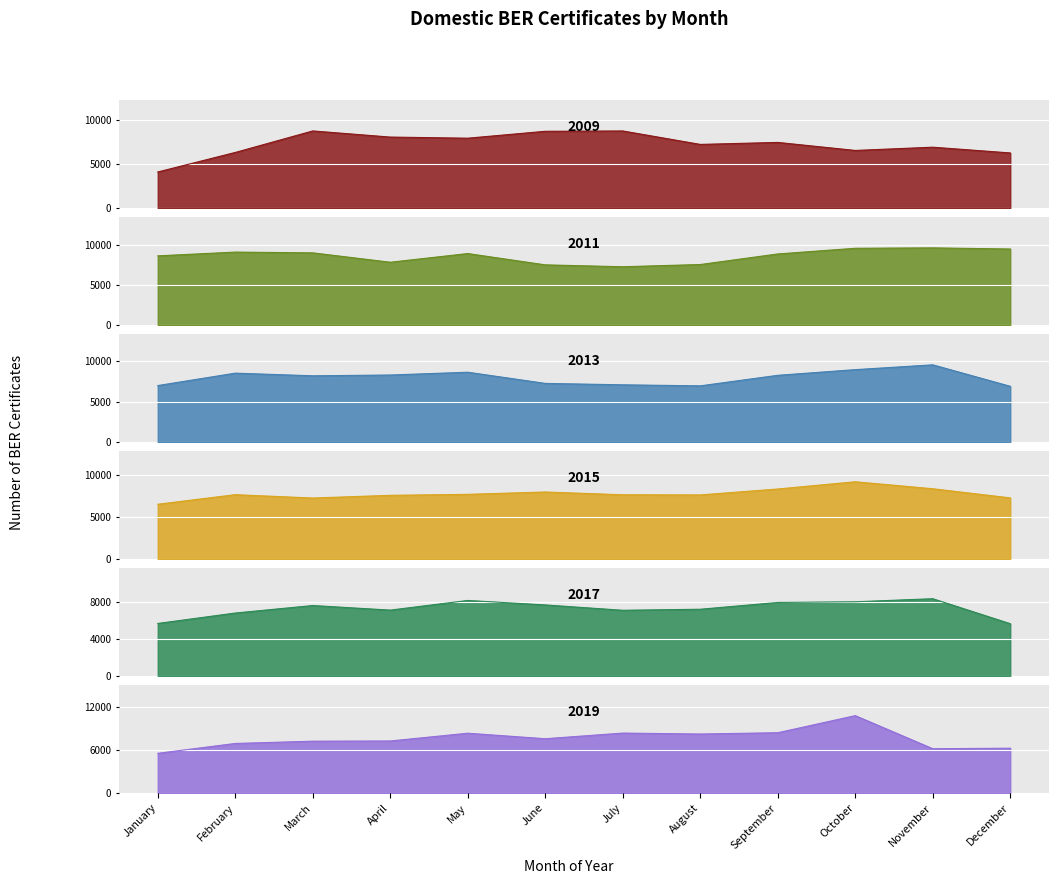

Between which two adjacent categories do 2017 and 2019 first intersect?

January and February